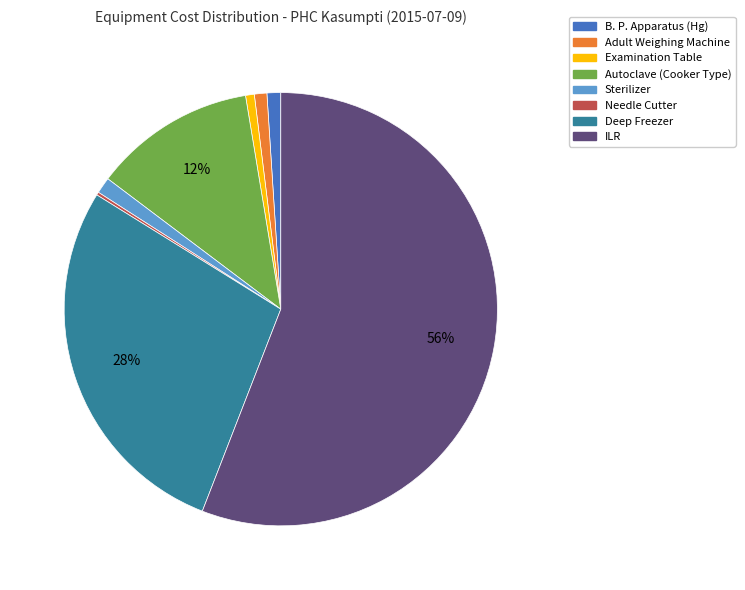

Is there a majority slice in this chart?

Yes